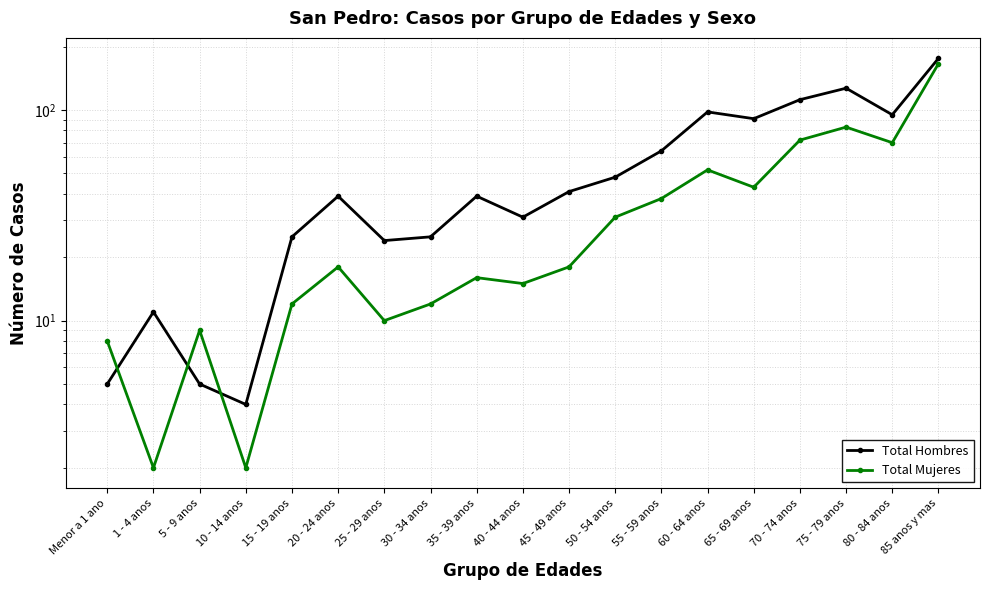

How many data points does each series have?

19